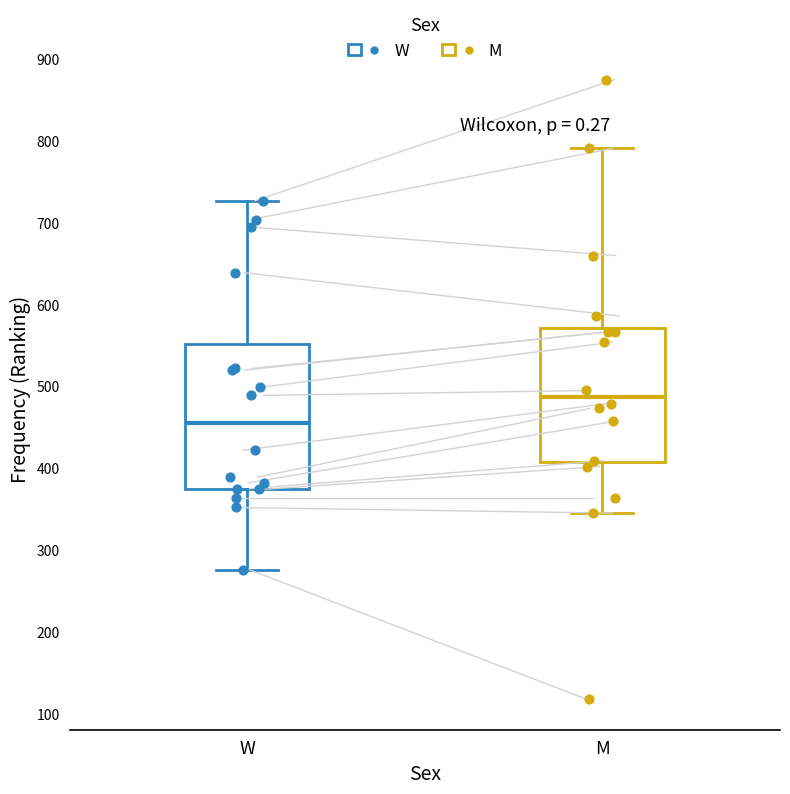

Where does the lower whisker of the box for W end on the y-axis? The values are not printed on the chart, so give them approximately, as read against the axis.

280